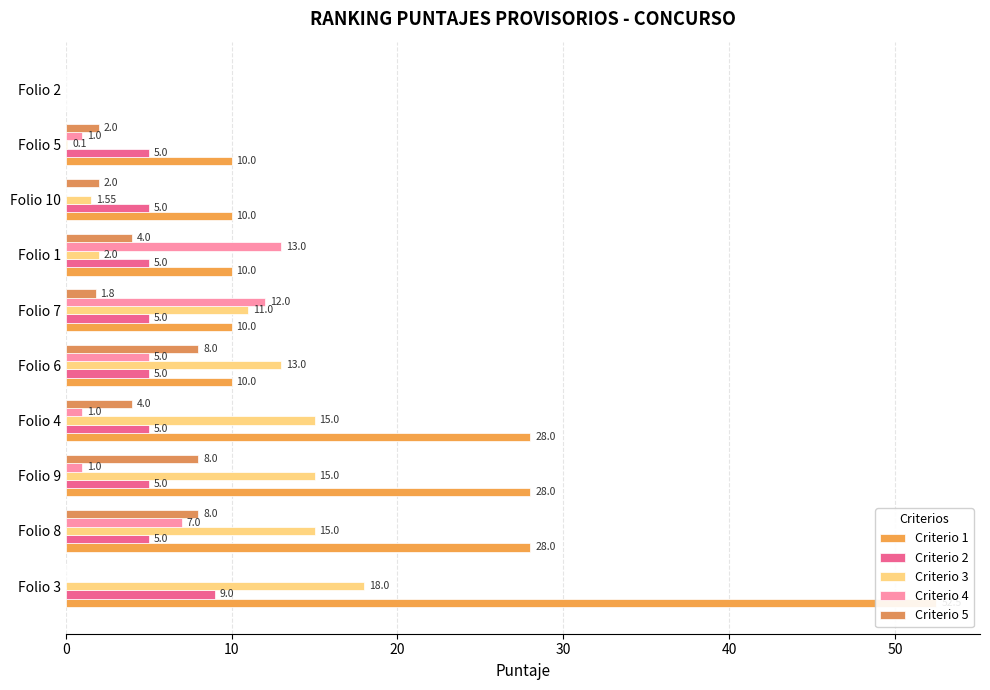

Reading left to right, what are all the values shown in this chart?

Criterio 1: 52.5	28.0	28.0	28.0	10.0	10.0	10.0	10.0	10.0	0.0
Criterio 2: 9.0	5.0	5.0	5.0	5.0	5.0	5.0	5.0	5.0	0.0
Criterio 3: 18.0	15.0	15.0	15.0	13.0	11.0	2.0	1.6	0.1	0.0
Criterio 4: 0.0	7.0	1.0	1.0	5.0	12.0	13.0	0.0	1.0	0.0
Criterio 5: 0.0	8.0	8.0	4.0	8.0	1.8	4.0	2.0	2.0	0.0